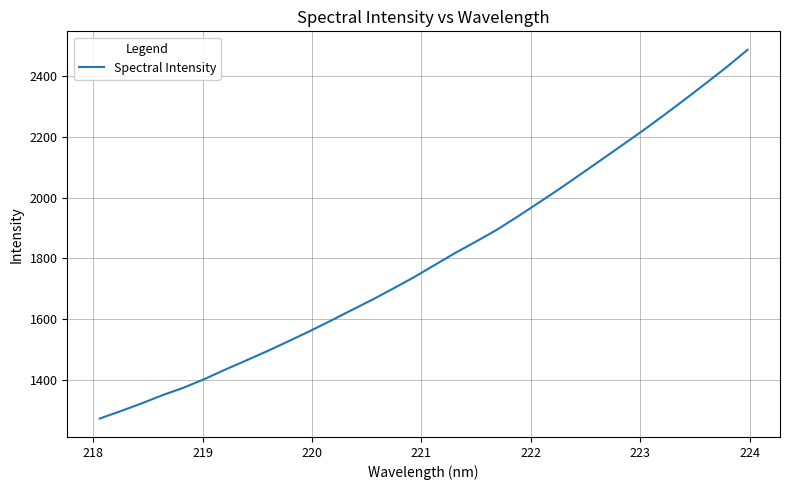

What is the smallest value displayed?

1273.8